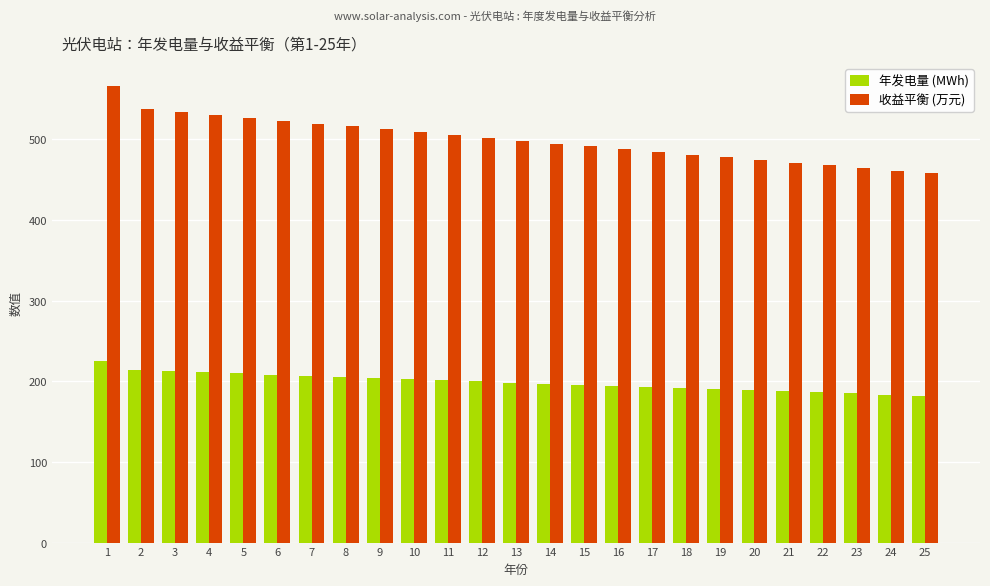

Are the bars grouped side by side (vs. stacked)?

Yes